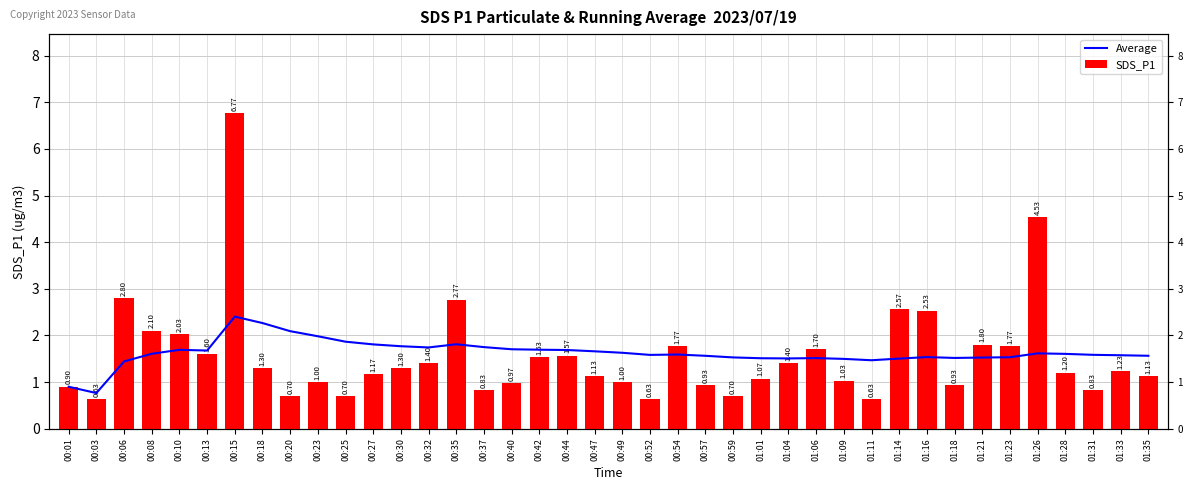

How many values in the Average series are below 1?

2